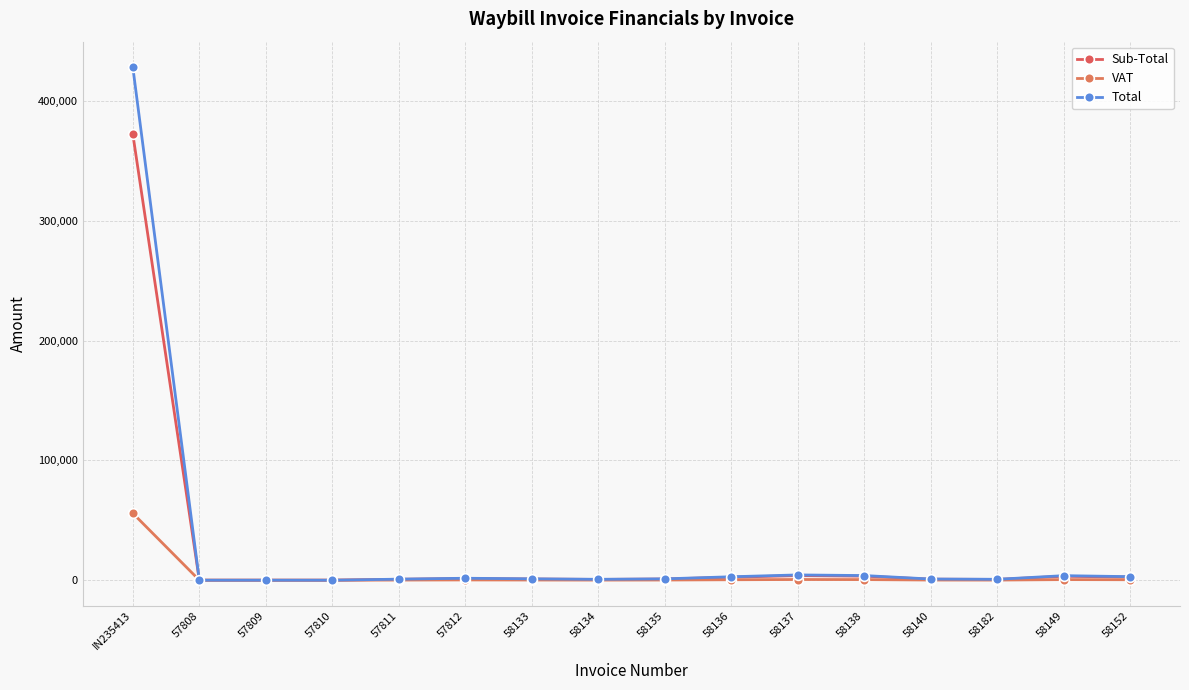

How many data points does each series have?

16